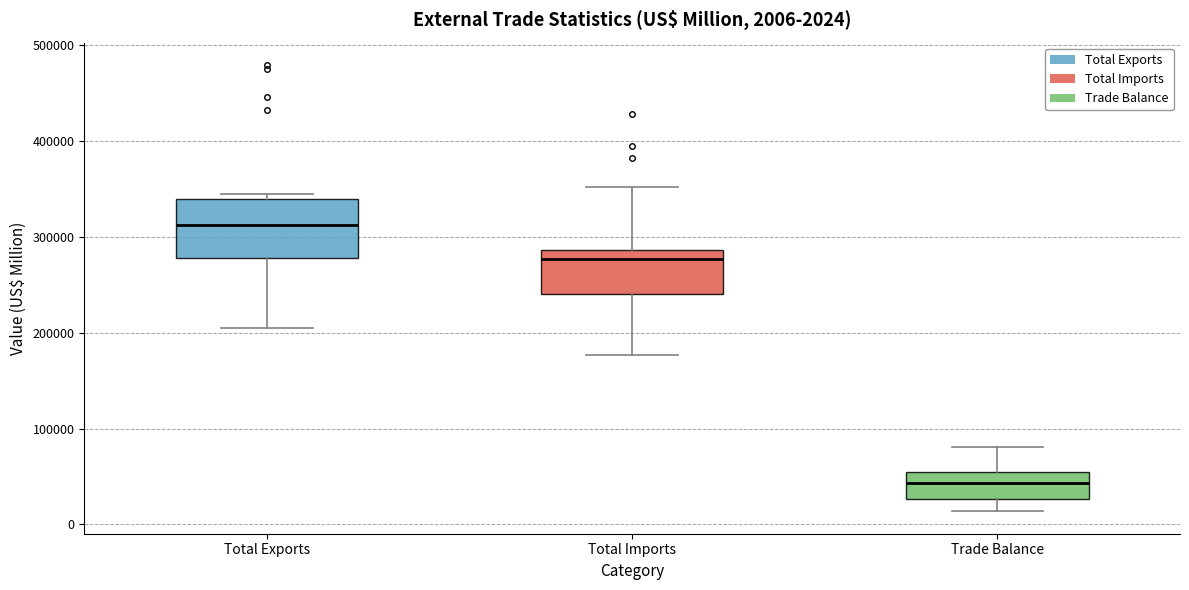

Which box is the tallest, from its lower edge to its upper edge?

Total Exports